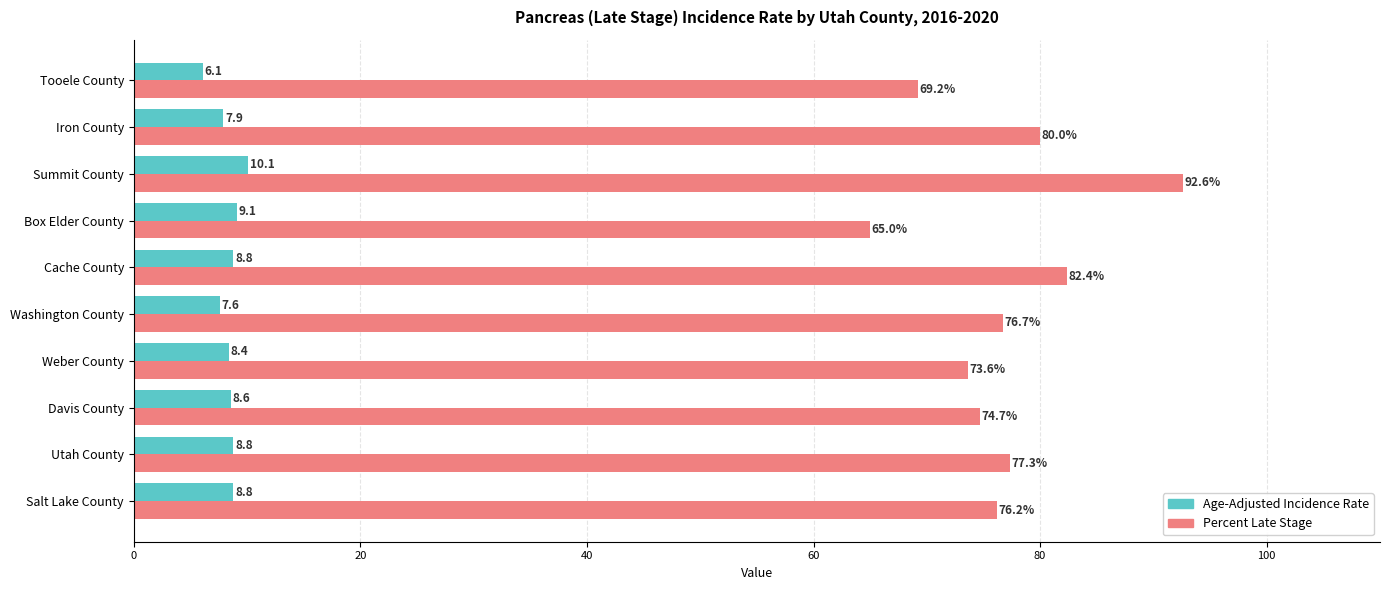

Which series has the largest total across all categories?

Percent Late Stage